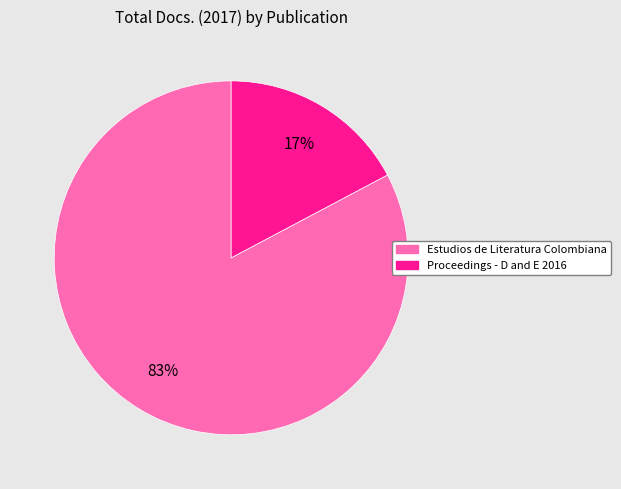

Is the sum of Estudios de Literatura Colombiana and Proceedings - D and E 2016 greater than half?

Yes